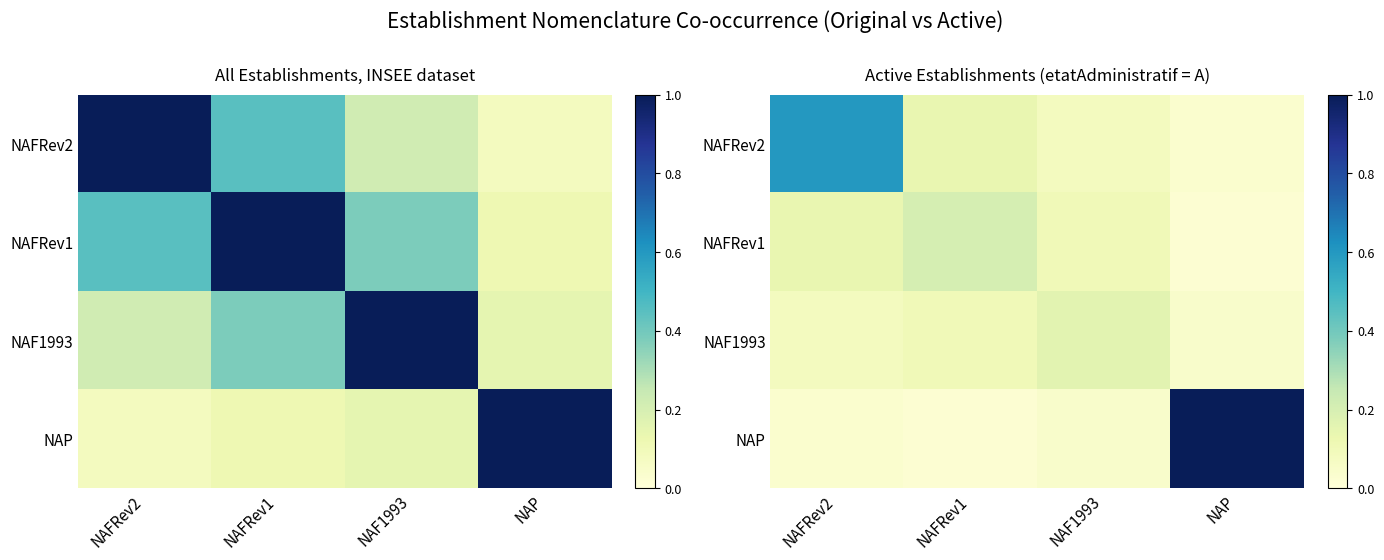

Between NAFRev2 and NAF1993, which is larger?

NAFRev2